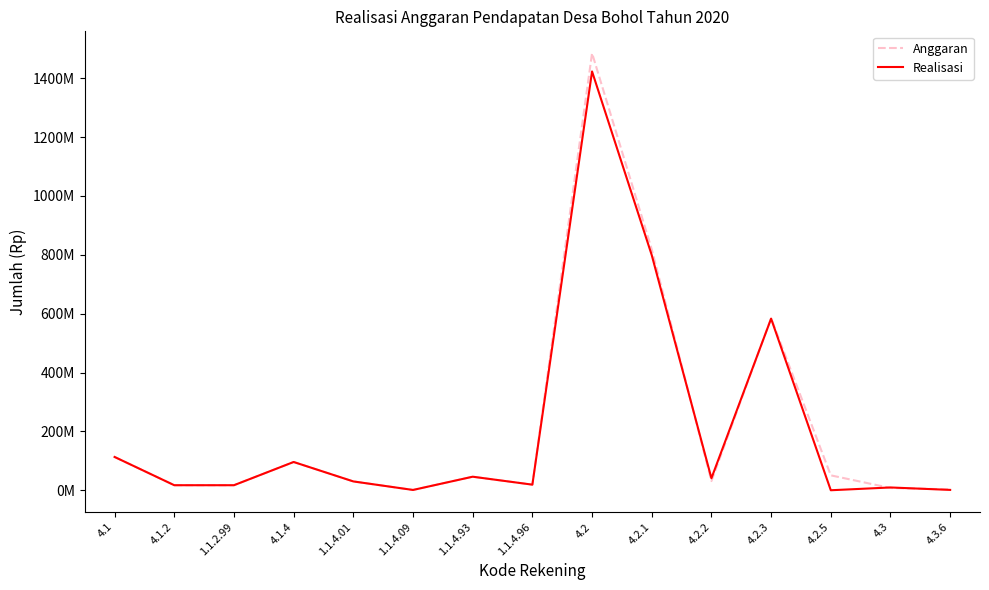

Does the chart display data point markers on the line(s)?

No